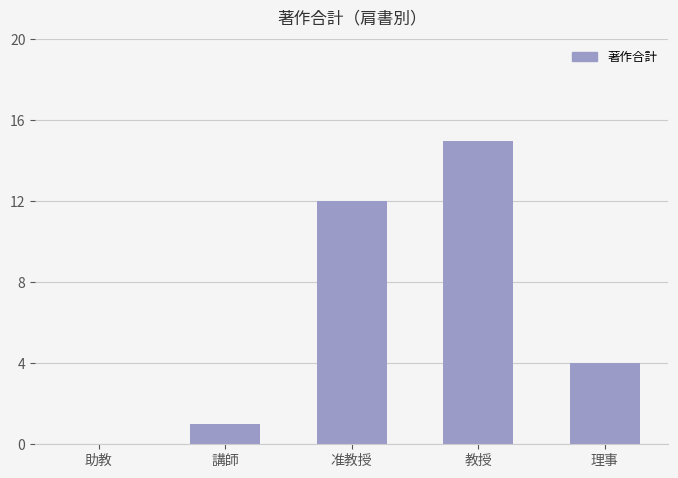

What is the change in value from 教授 to 理事?

-11